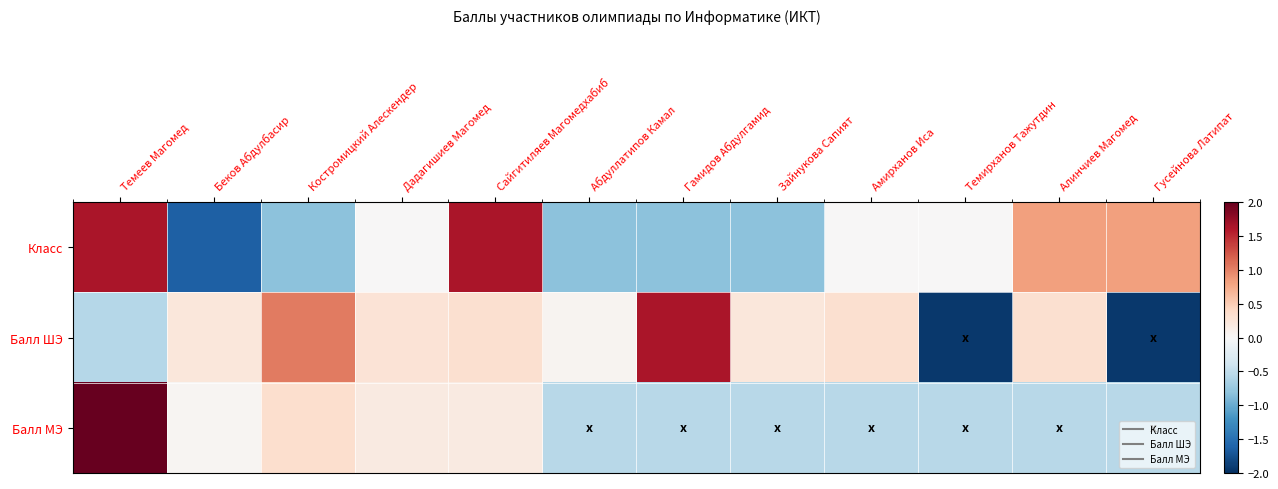

At Гусейнова Латипат, list the series in order from smallest to largest.

Балл ШЭ, Балл МЭ, Класс